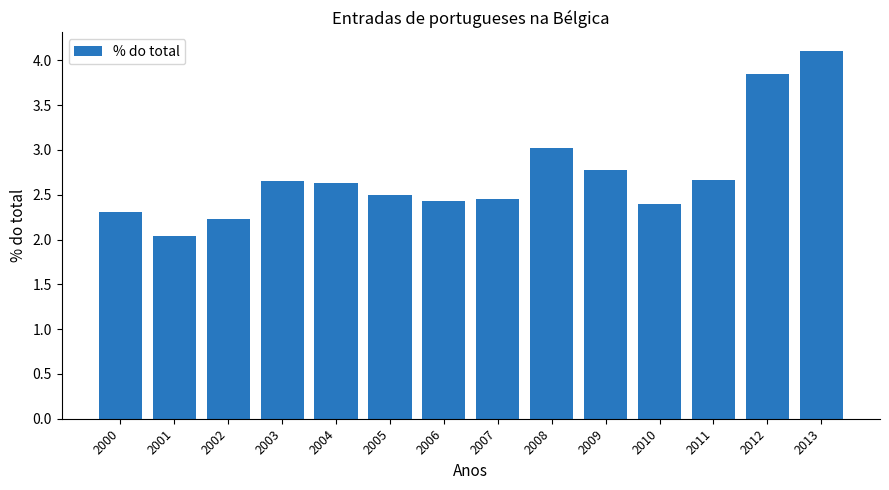

What is the difference between the maximum and minimum values?

2.1